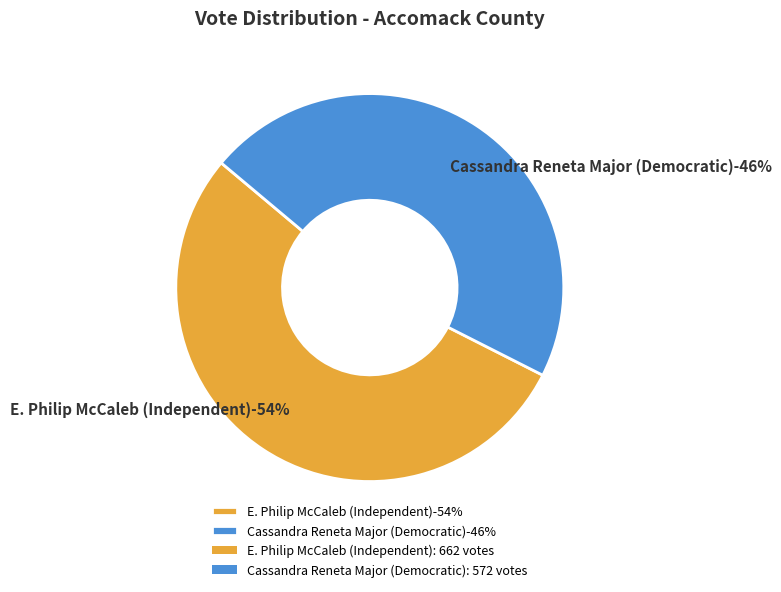

True or false: All Others accounts for 1% of the total.

False